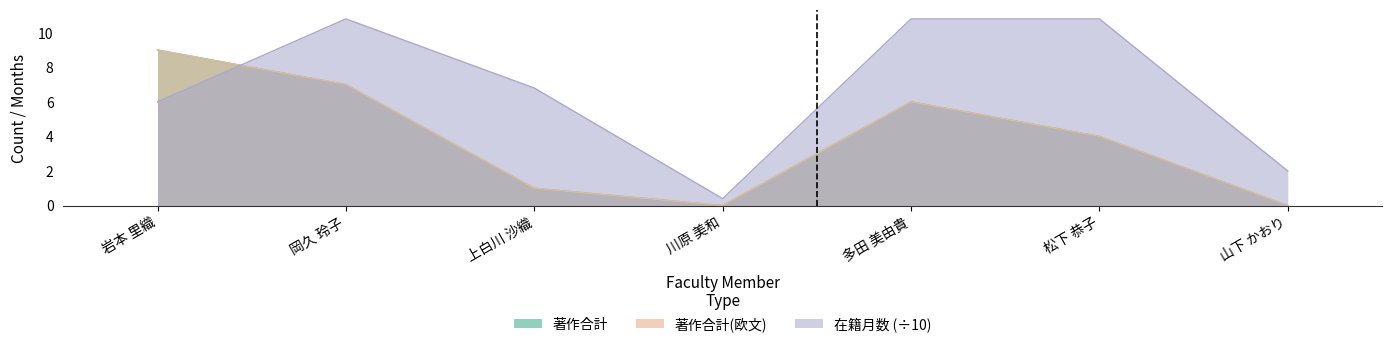

Which series ends up on top after the final intersection of 著作合計(欧文) and 在籍月数?

在籍月数